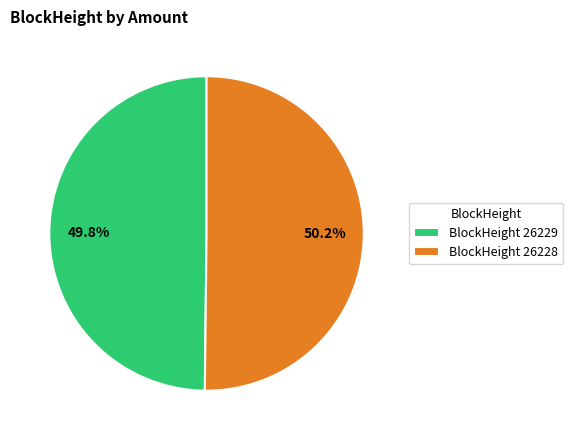

Is there any slice that represents more than half of the pie?

Yes